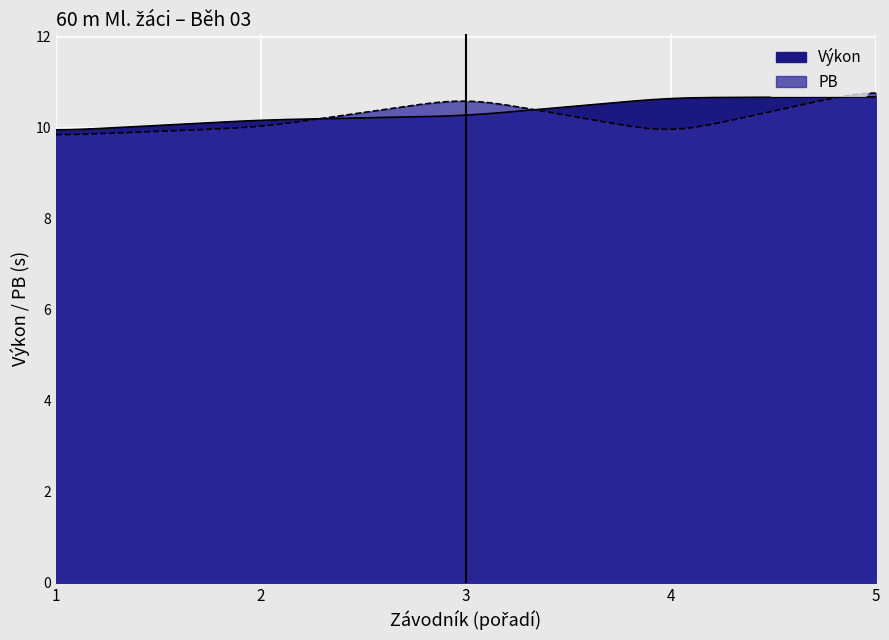

At how many categories does at least one series exceed 1?

5